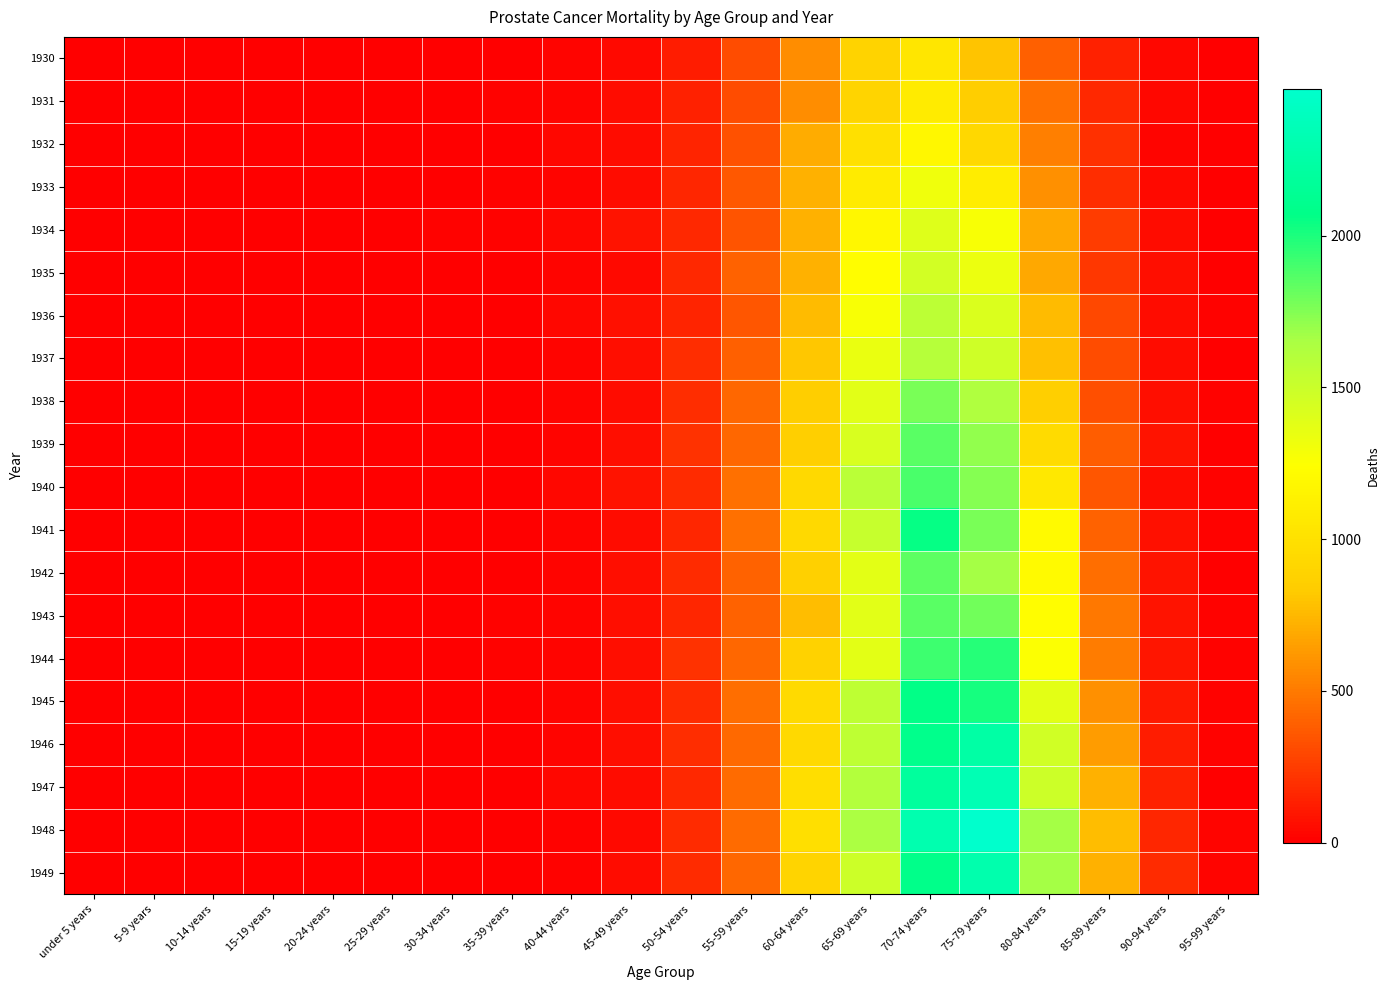

Between 55-59 years and 40-44 years, which is larger?

55-59 years